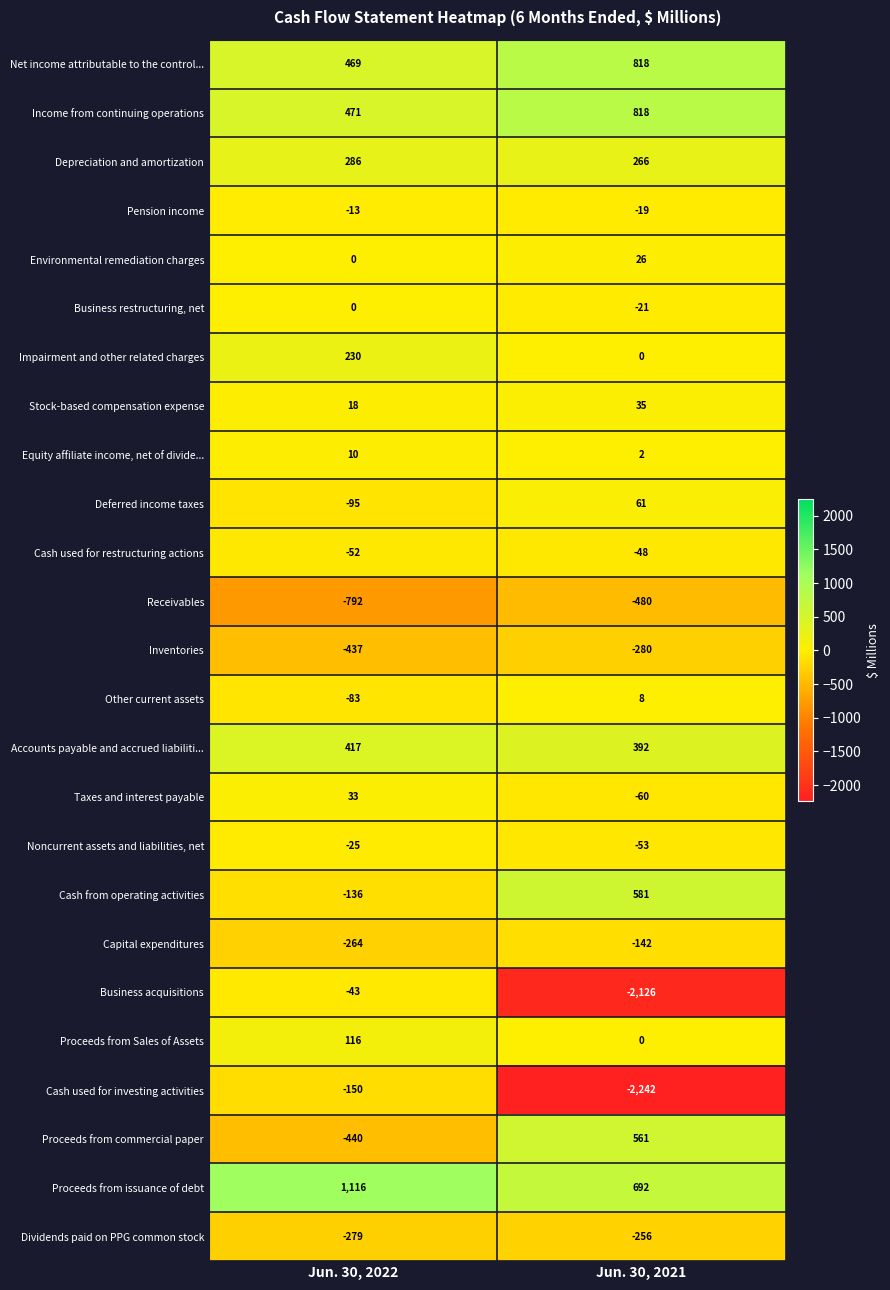

Is it true that Business acquisitions equals -18 at Jun. 30, 2022?

False